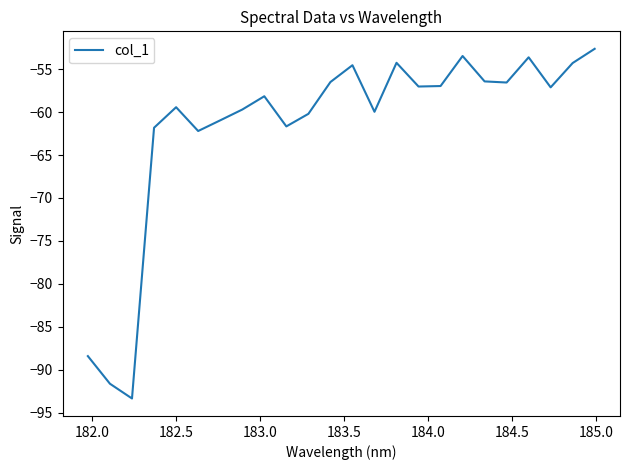

What is the difference between the maximum and minimum values?

40.7